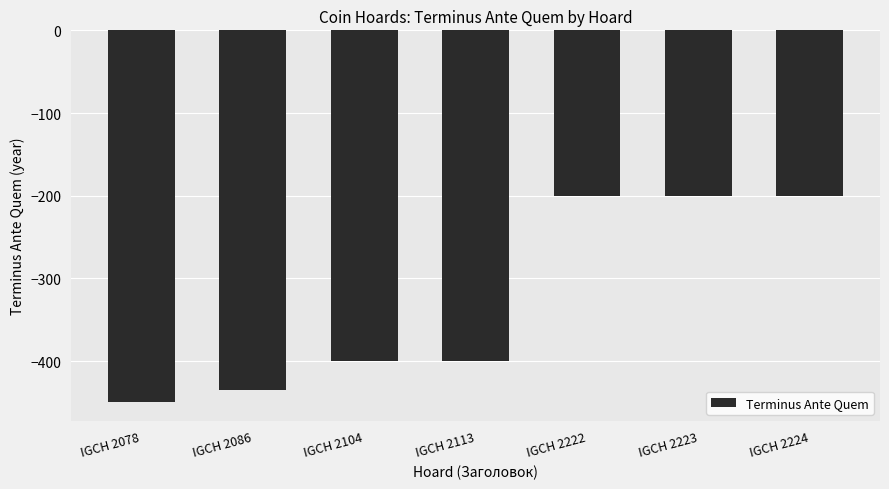

How many values are below -400?

2